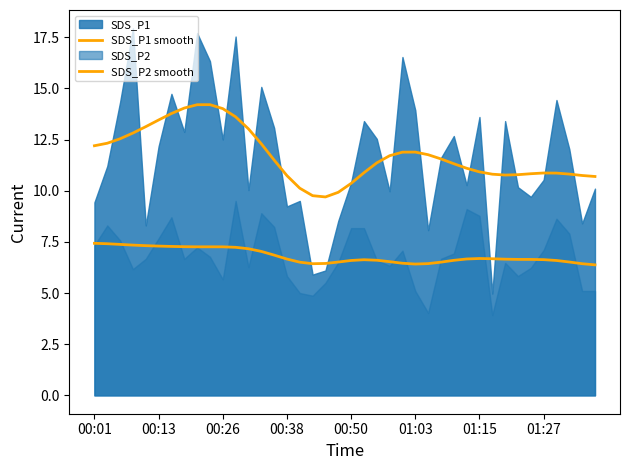

Does the chart display data point markers on the line(s)?

No